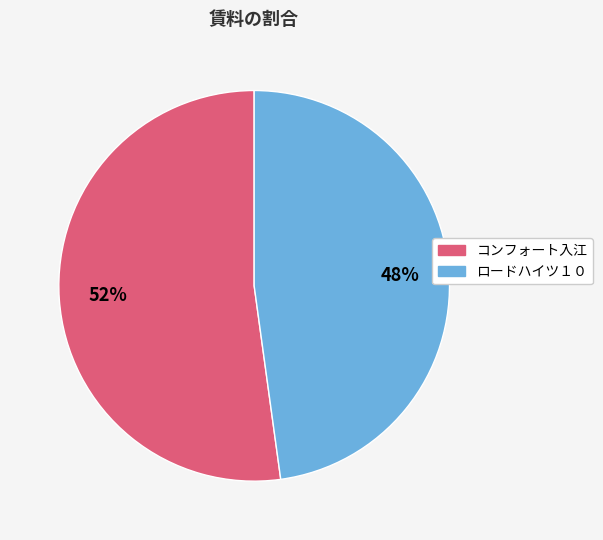

Which slice is the largest?

コンフォート入江